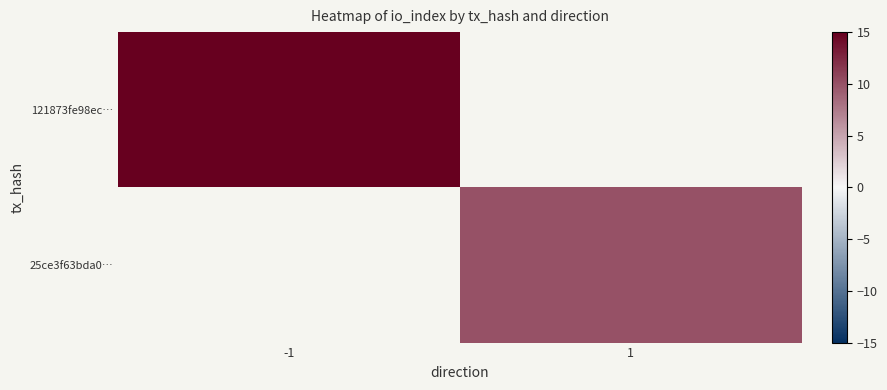

How many series are shown in this chart?

2